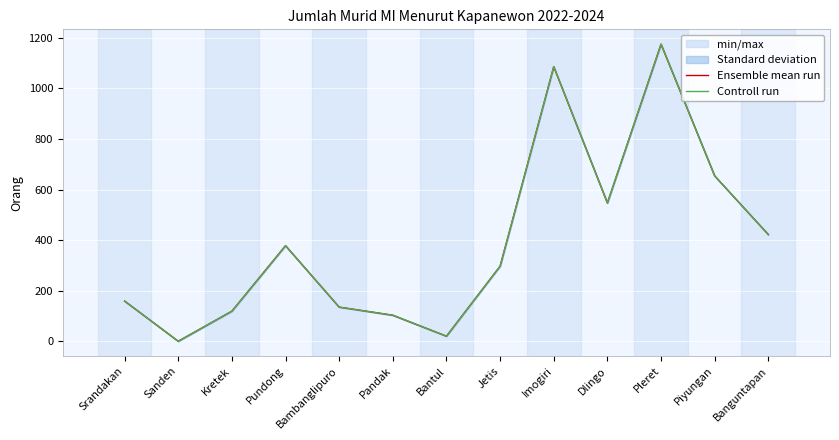

What position from the right is Banguntapan?

1